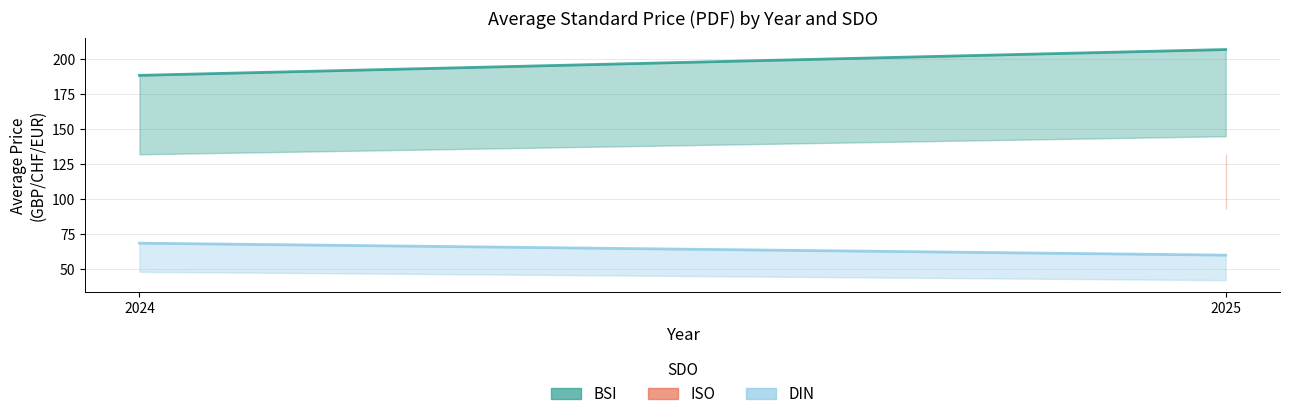

What is the value of the ISO point at the 2nd from the left?

132.0